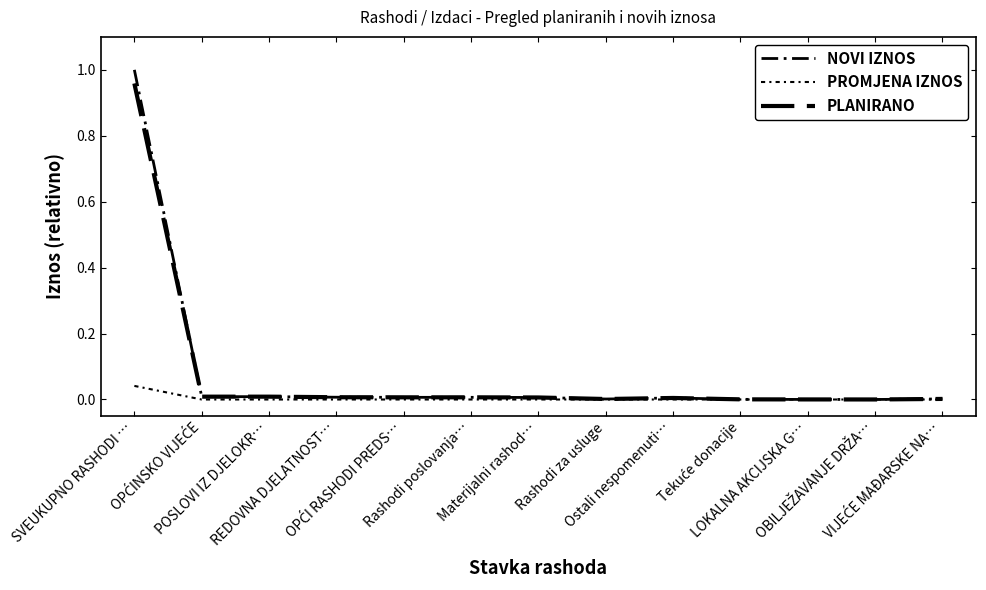

True or false: PROMJENA IZNOS and NOVI IZNOS intersect in this chart.

False